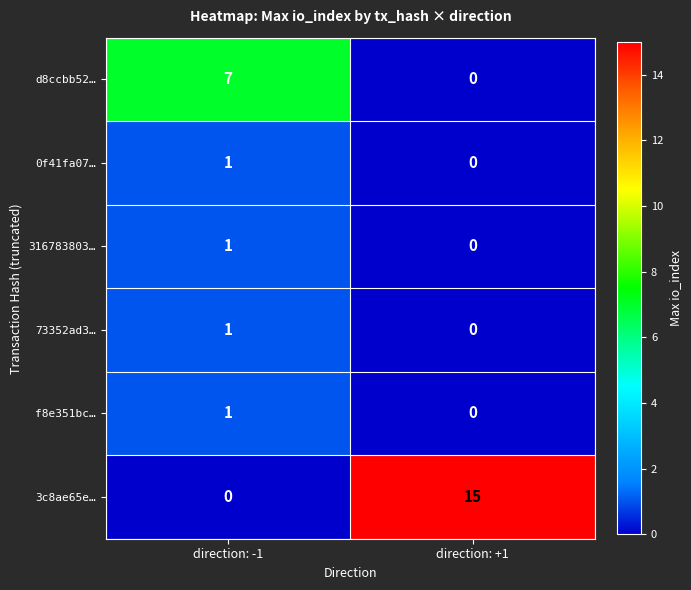

The 3c8ae65e… series shows 0 at direction: -1. True or false?

True